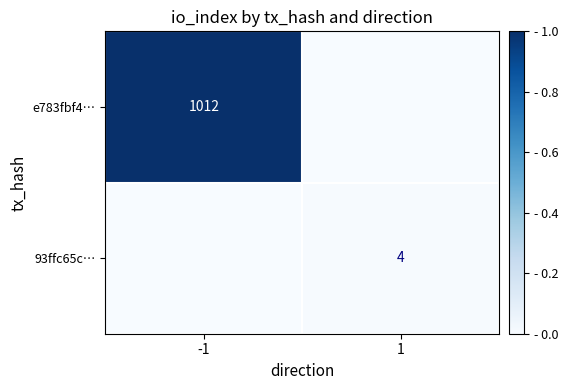

How many data points does each series have?

2